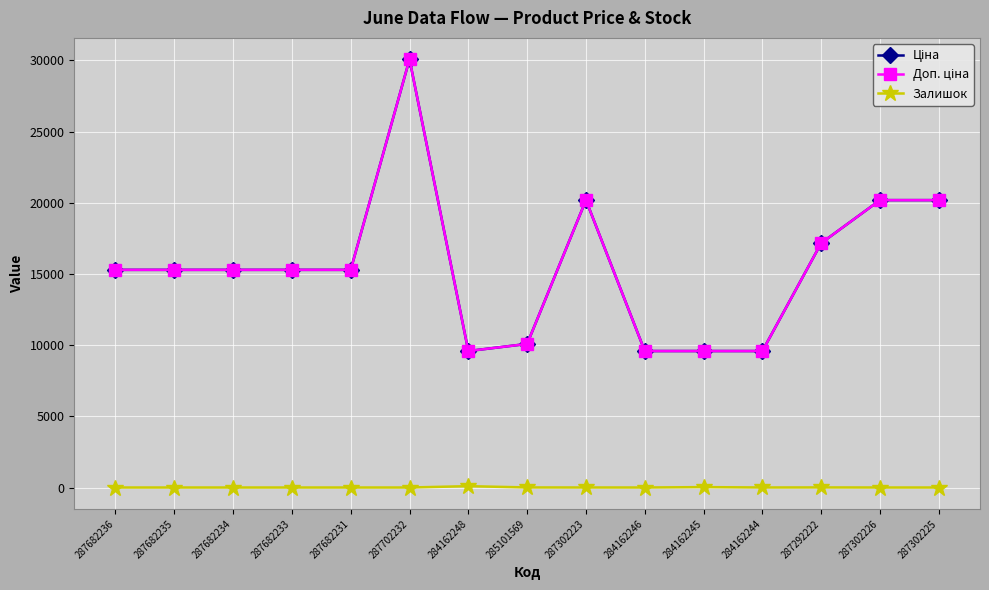

What is the highest value of the Ціна series?

30077.8